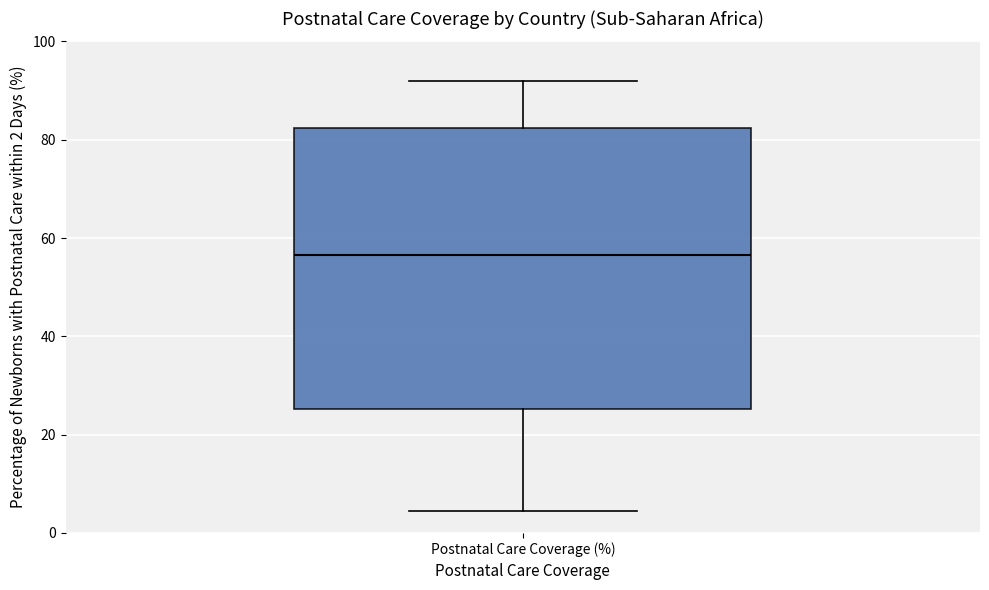

Where does the upper whisker of the box for Postnatal Care Coverage (%) end on the y-axis? The values are not printed on the chart, so give them approximately, as read against the axis.

92